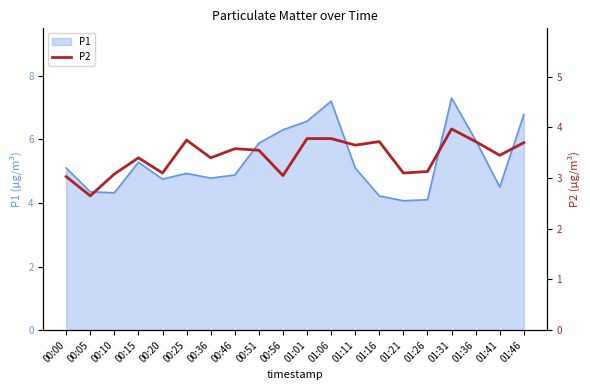

How many lines are shown in the chart?

1